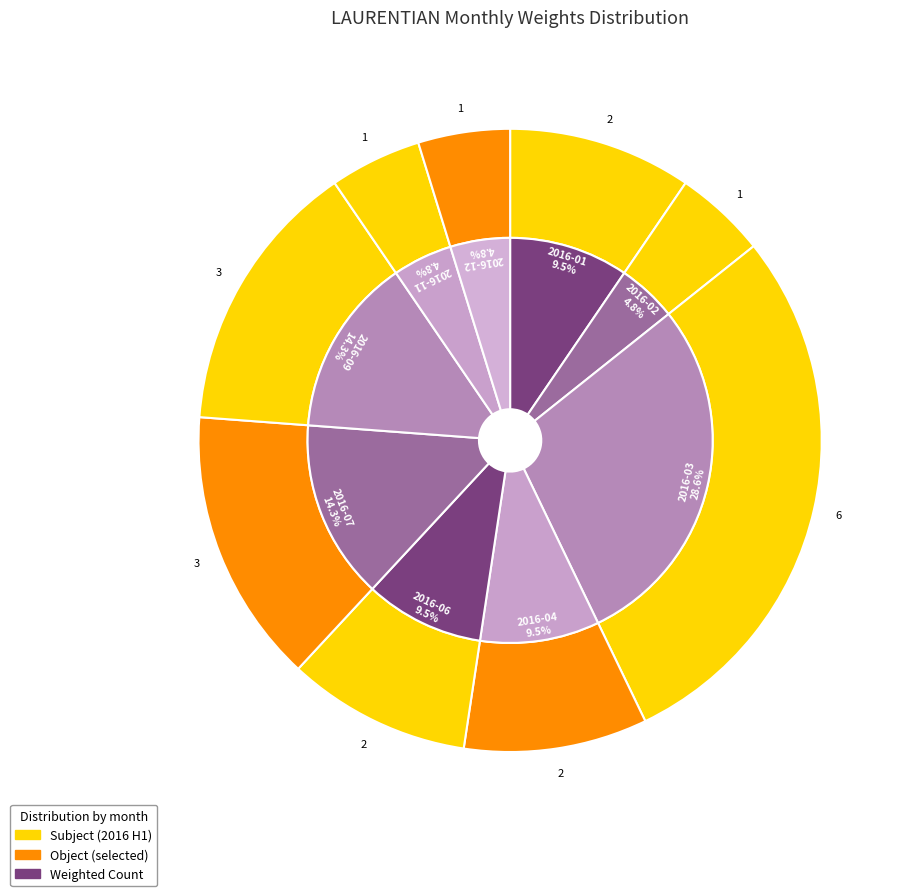

Is 2016-11 the majority of the pie?

No